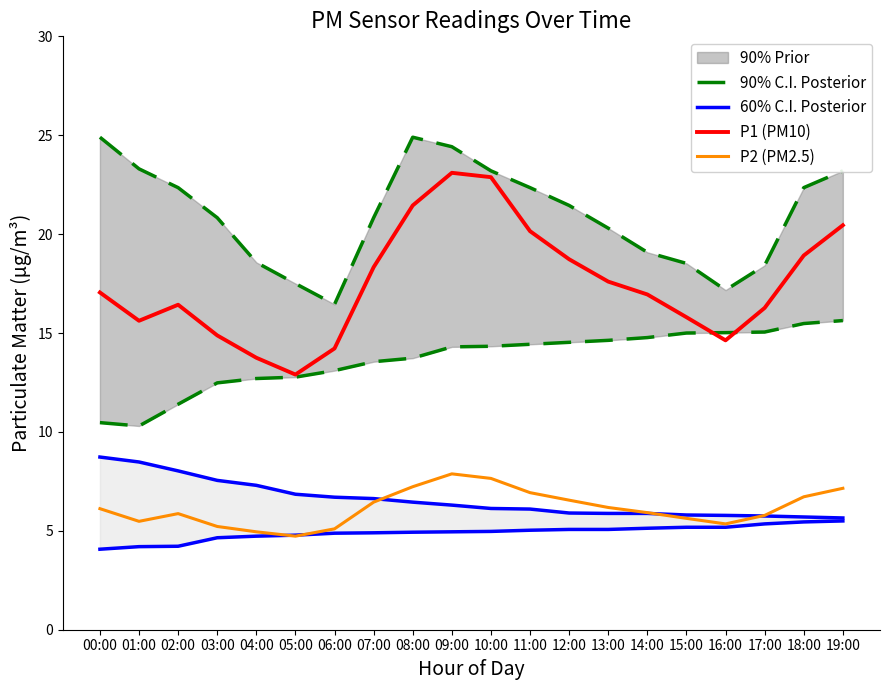

What is the sum of all 60% C.I. Posterior values?

131.6